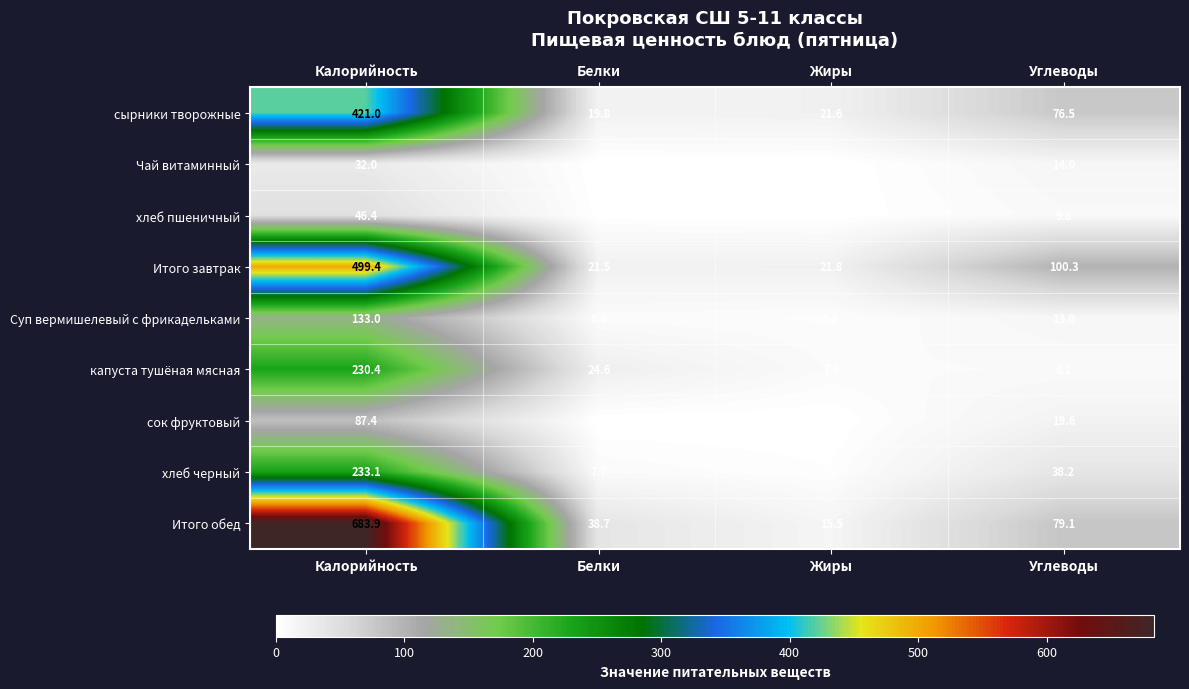

What is the lowest value of the сырники творожные series?

19.8